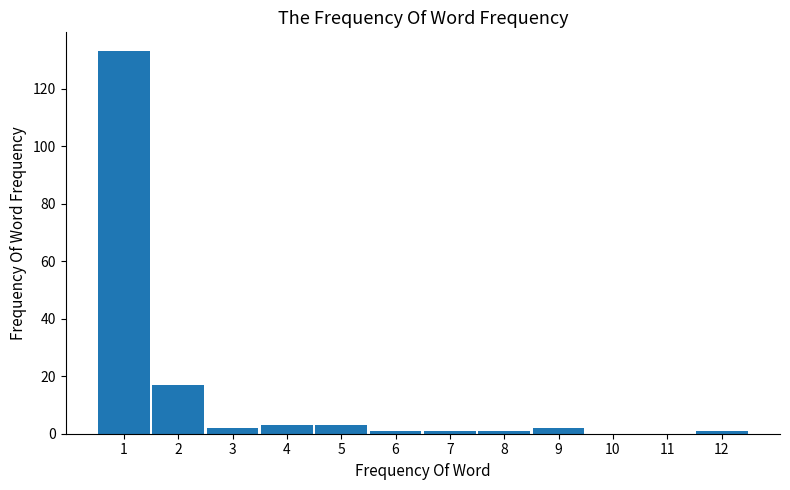

Reading right to left, transcribe all the data shown in this chart.

12=1	11=0	10=0	9=2	8=1	7=1	6=1	5=3	4=3	3=2	2=17	1=133